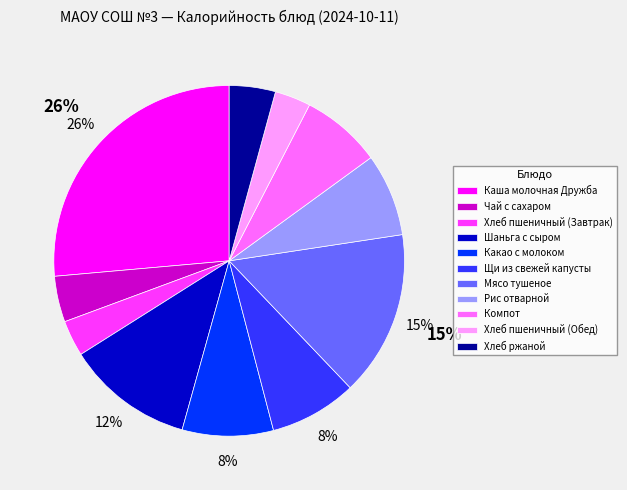

The Хлеб пшеничный (Завтрак) slice represents 3% of the pie. True or false?

True